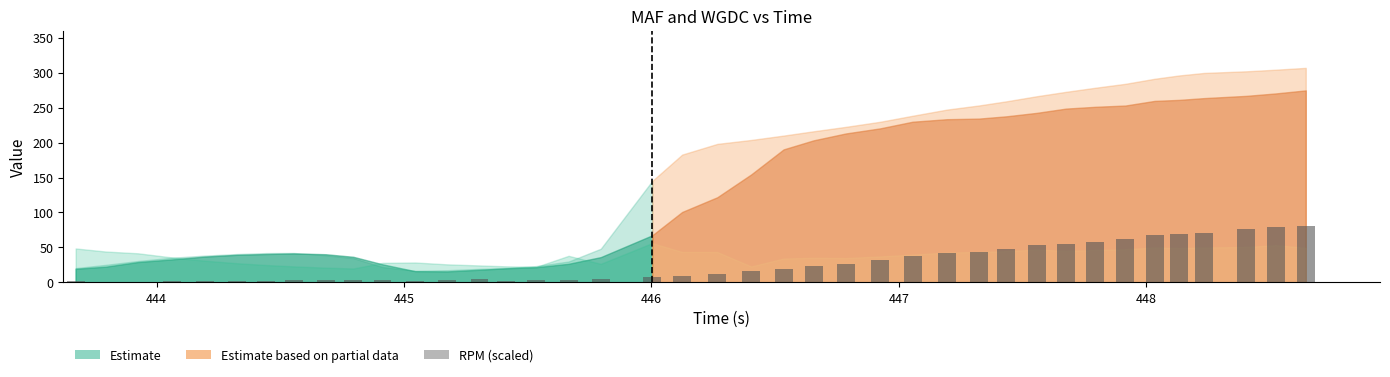

What is the greatest value displayed?

80.0